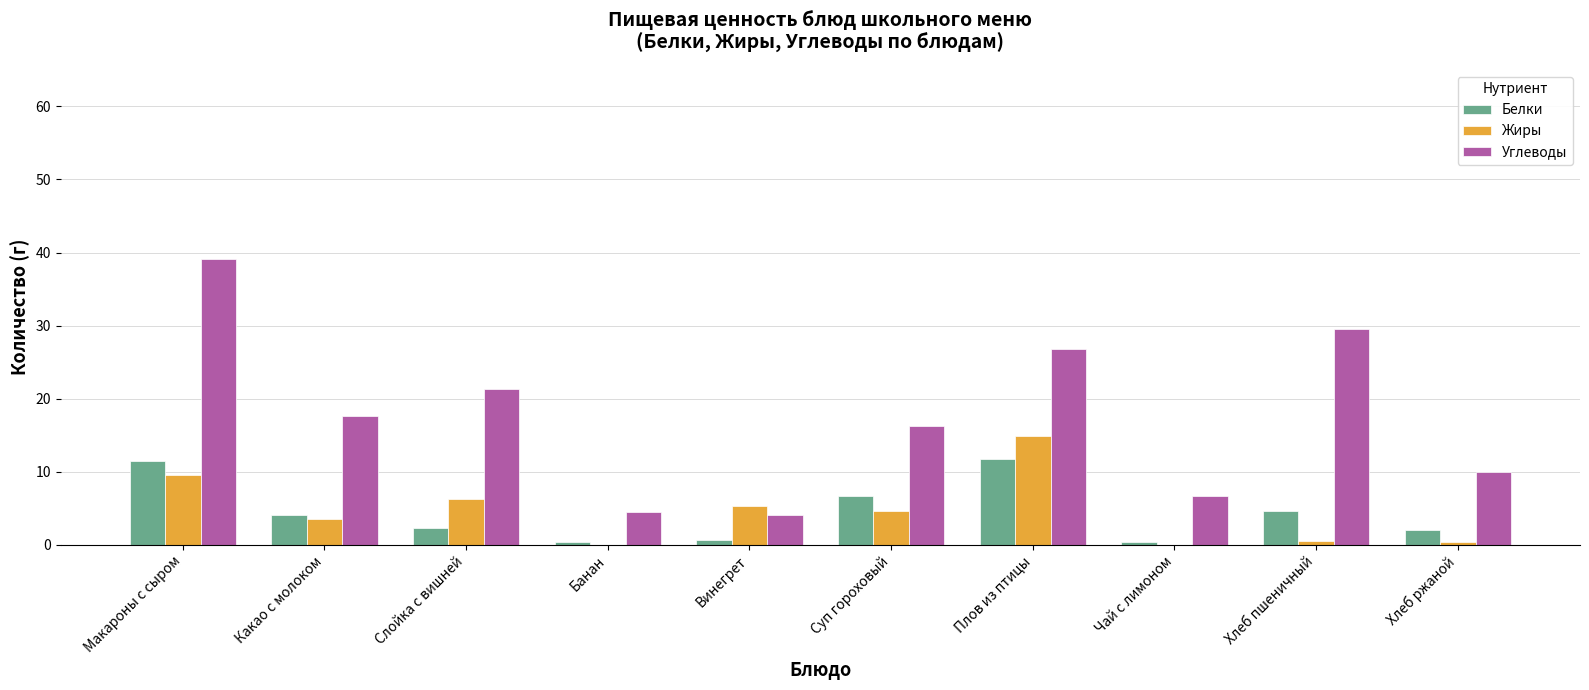

Which series has the widest spread of values?

Углеводы